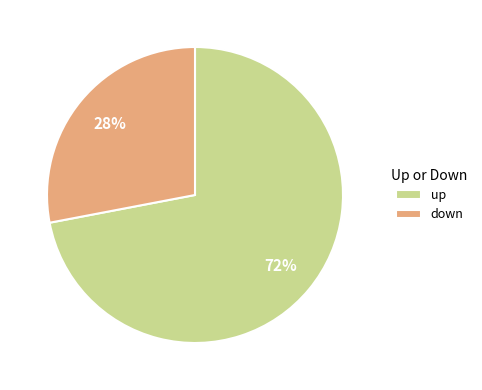

Is the sum of up and down greater than half?

Yes